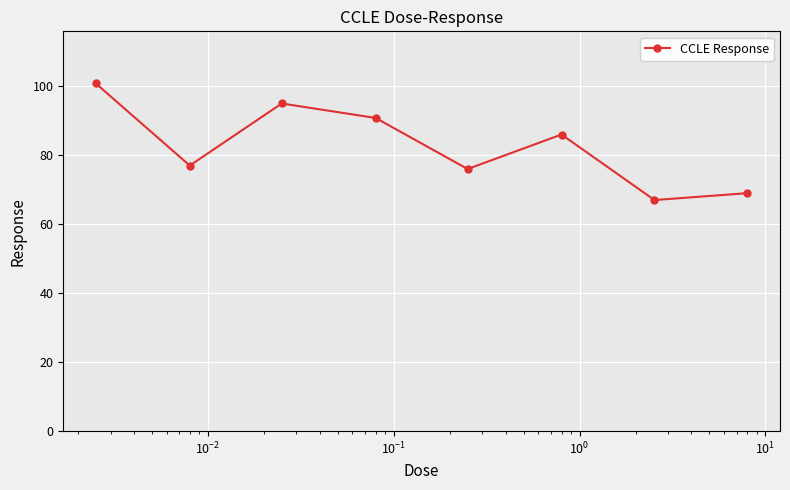

What is the value of the 8th point from the left?

69.0